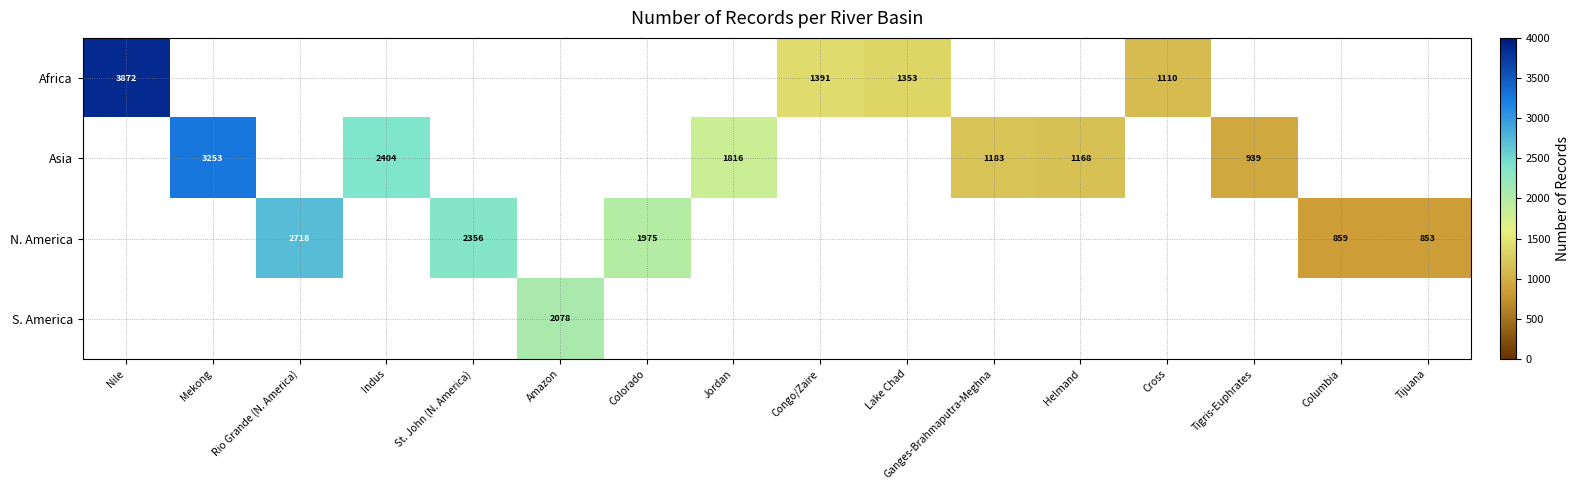

True or false: Asia has a value of 1183 at Ganges-Brahmaputra-Meghna.

True